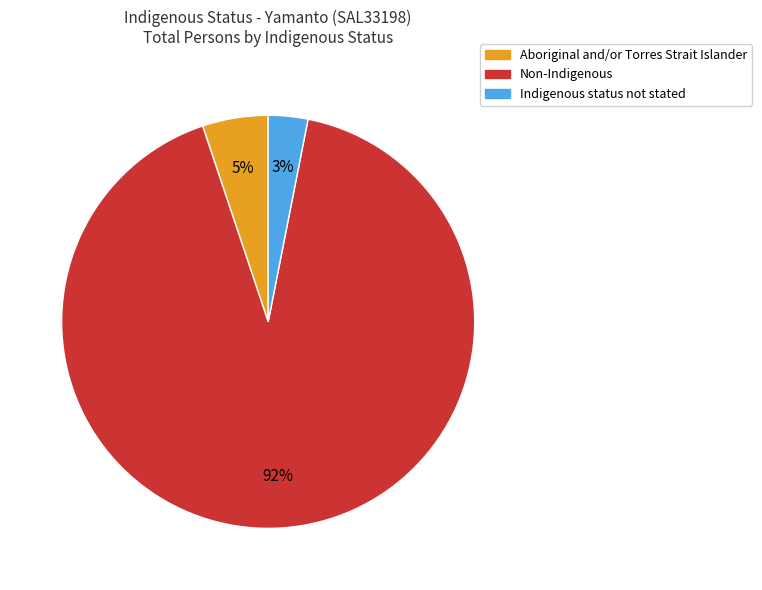

Do Non-Indigenous and Aboriginal and/or Torres Strait Islander together represent more than half of the pie?

Yes